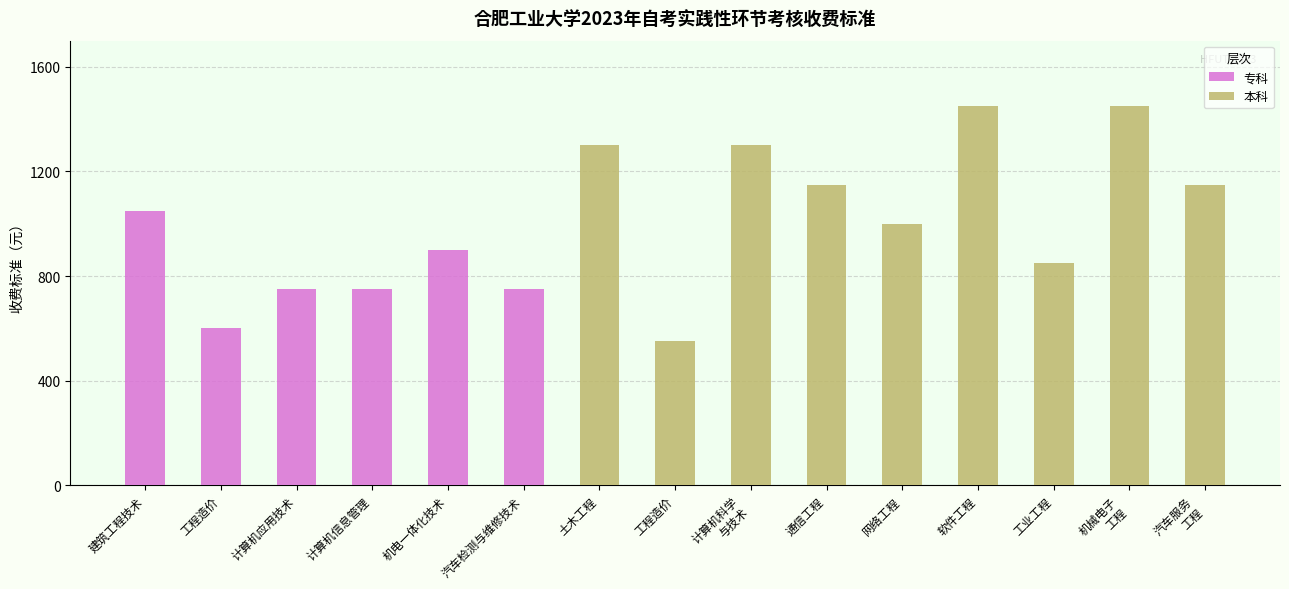

What is the ratio of the value at 汽车检测与维修技术 to the value at 建筑工程技术?

0.7